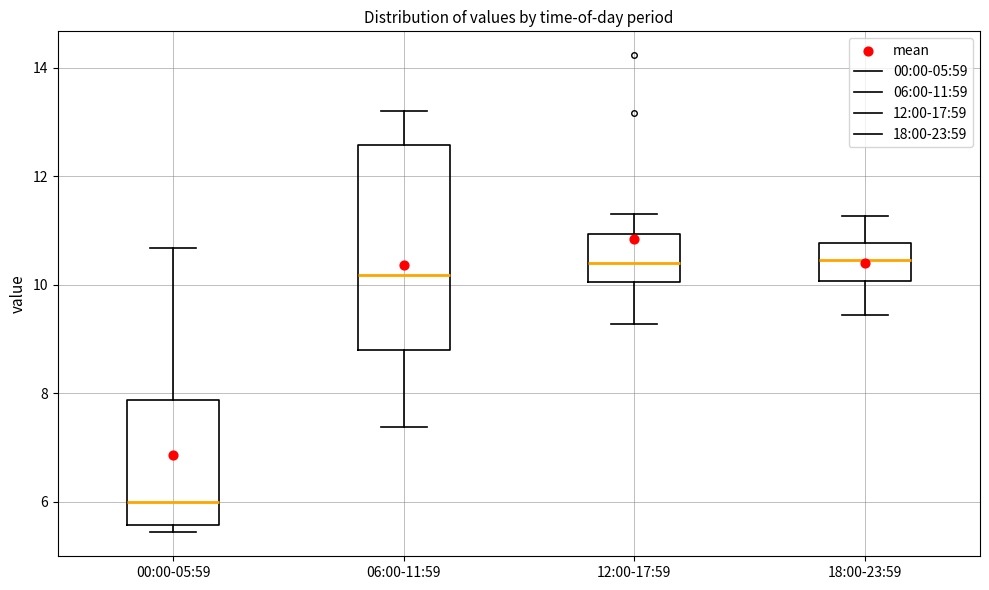

Which box is the tallest, from its lower edge to its upper edge?

06:00-11:59